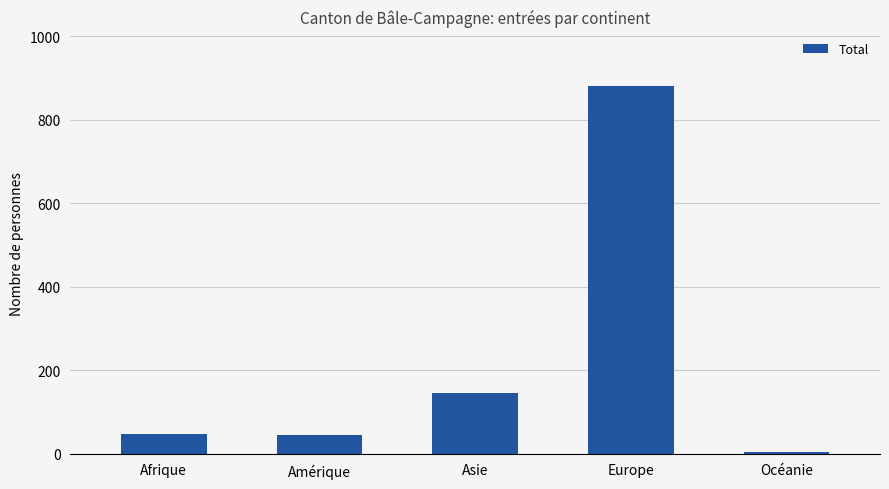

Is it true that the value at Asie is 38?

False